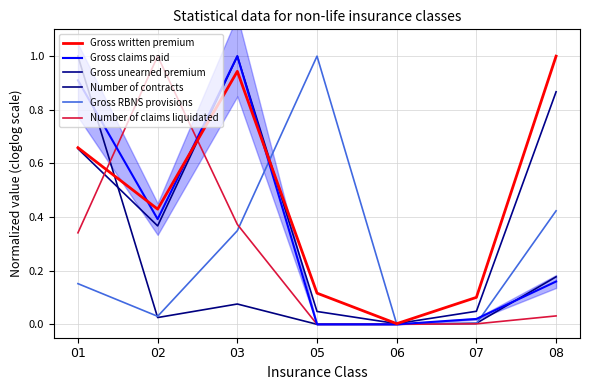

True or false: Gross unearned premium has more than 2 interior local peaks.

False